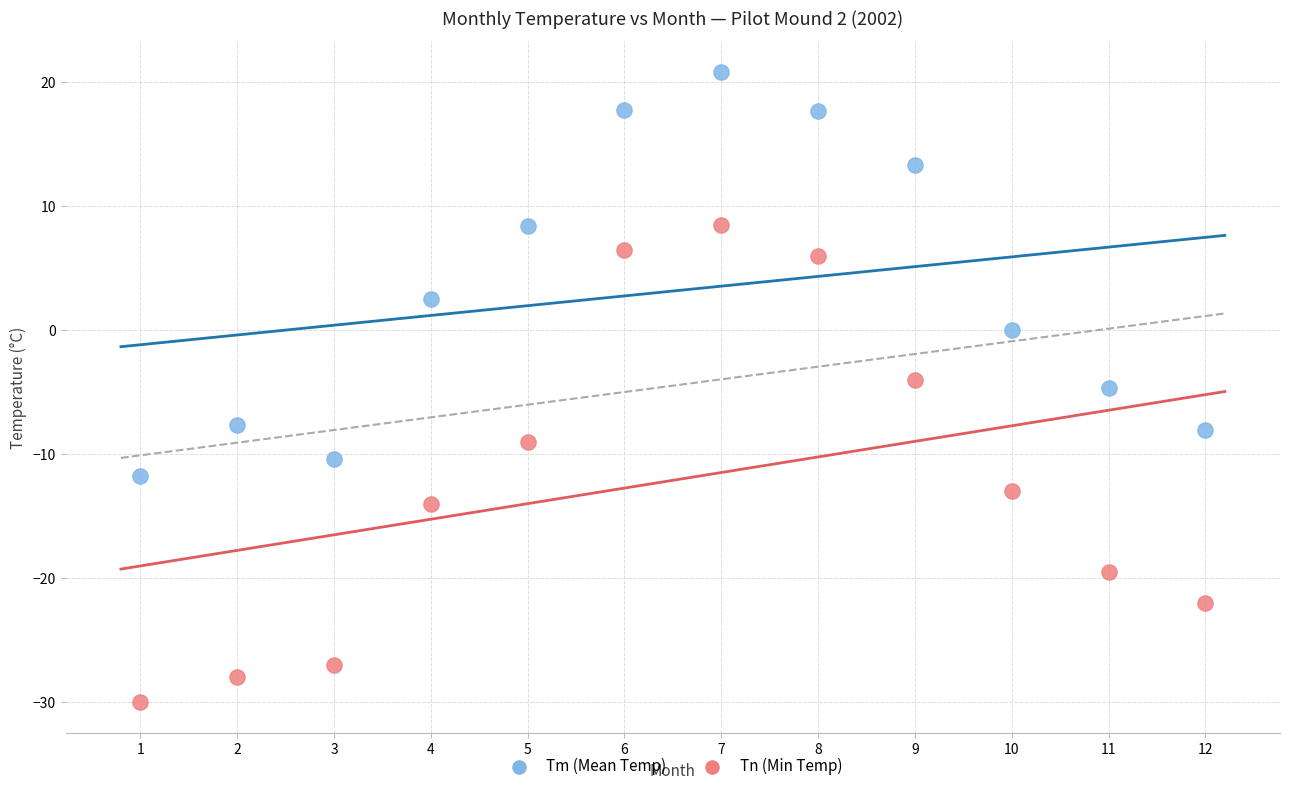

Across all data points, what is the range of X values (max minus min)?

11.0